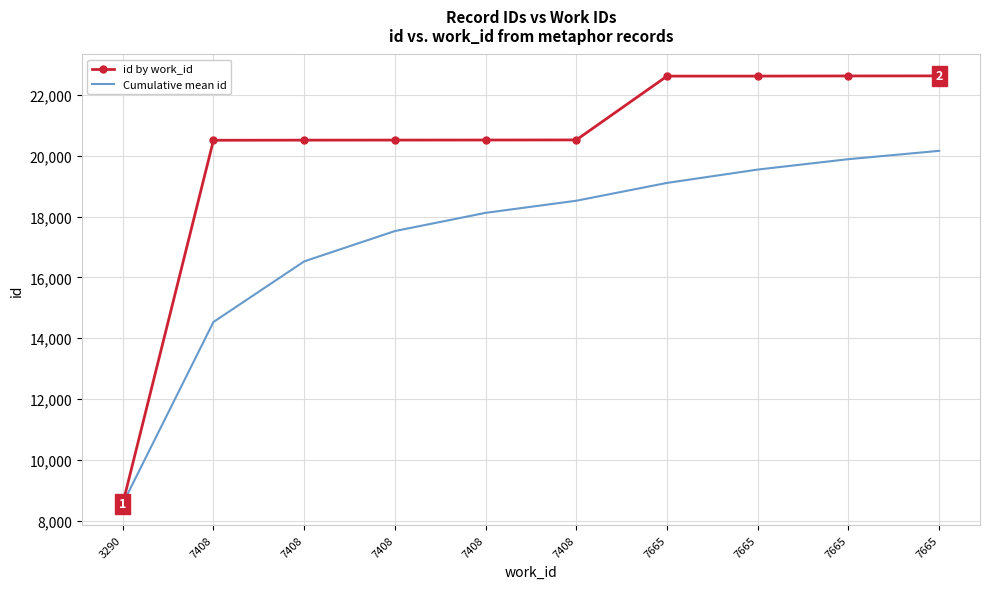

What are all the series names shown in the legend?

id by work_id, Cumulative mean id